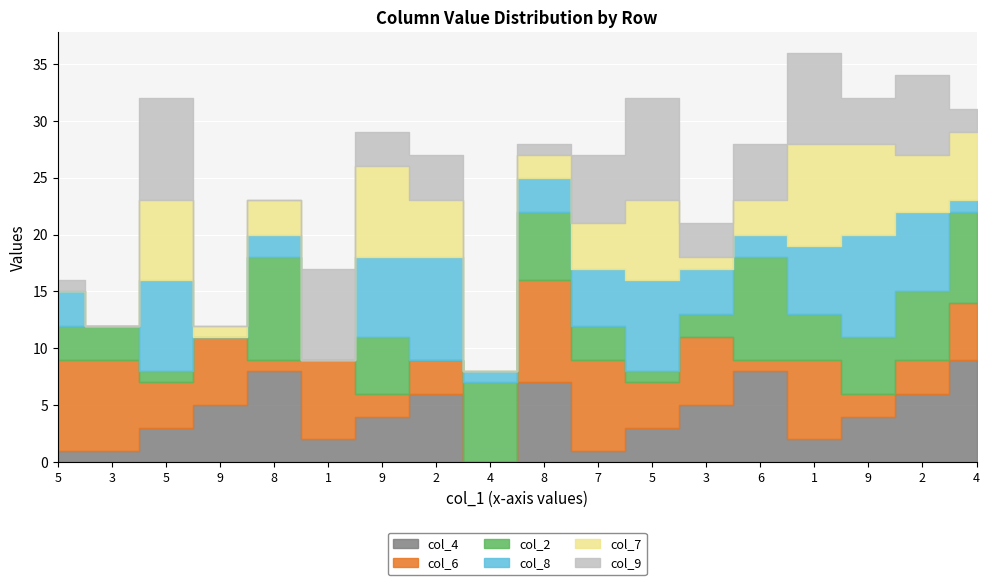

At which category is the sum across all series the highest?

1